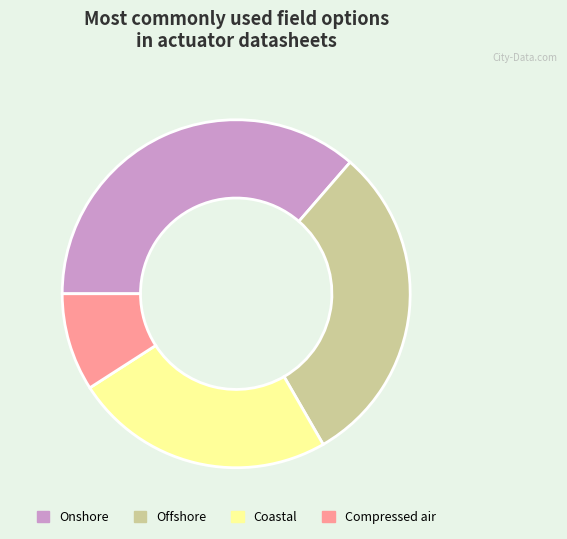

Is there a majority slice in this chart?

No